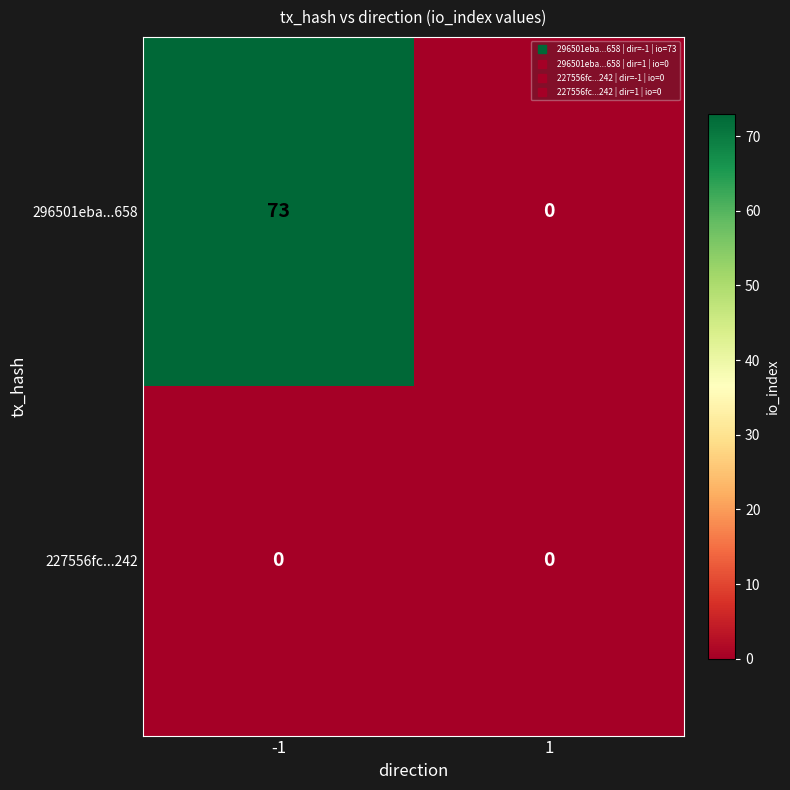

Which series has the largest range (max minus min)?

296501eba...658